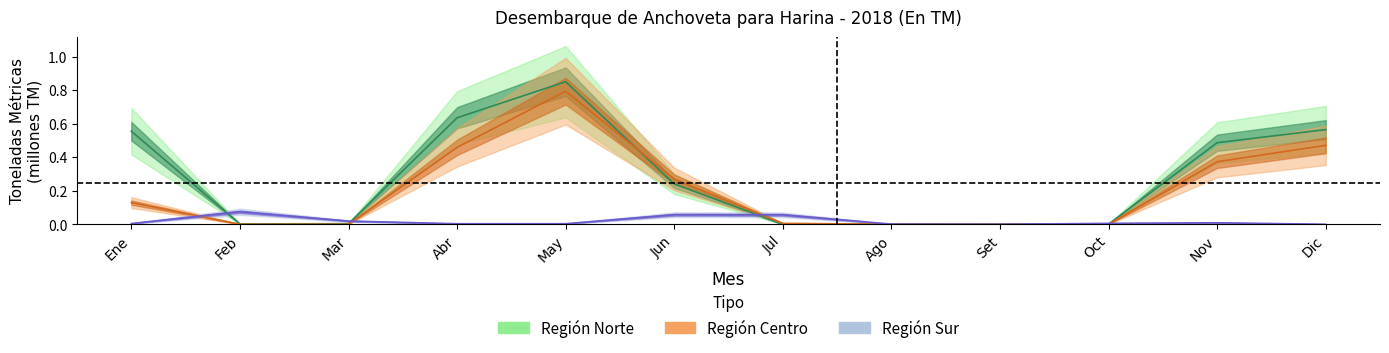

Is it true that Región Norte equals 0.0 at Jul?

True